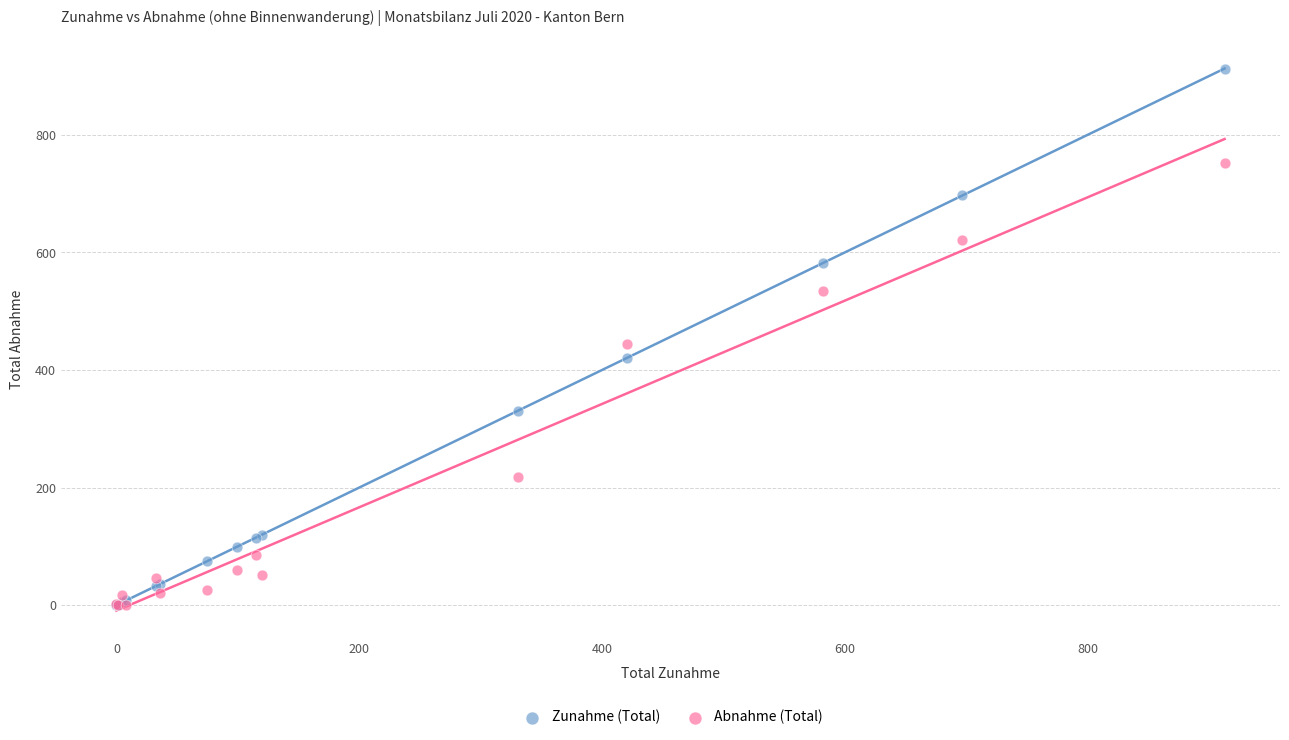

Across all series, what Y value is closest to 456?

445